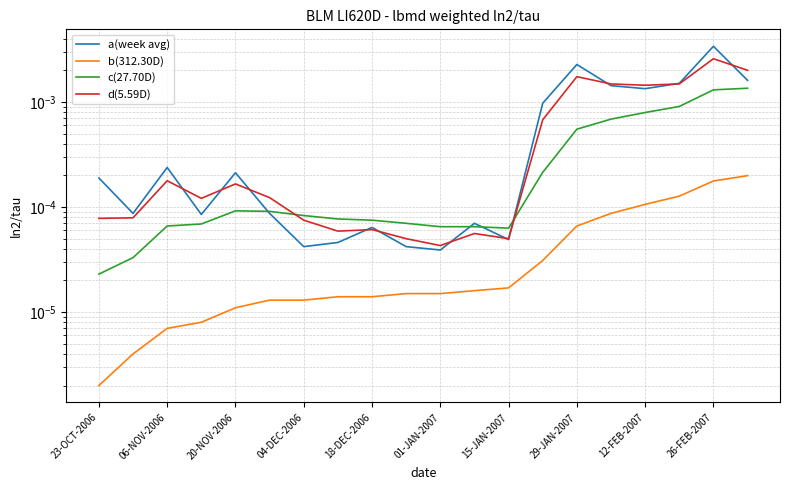

Which series has the widest spread of values?

a(week avg)